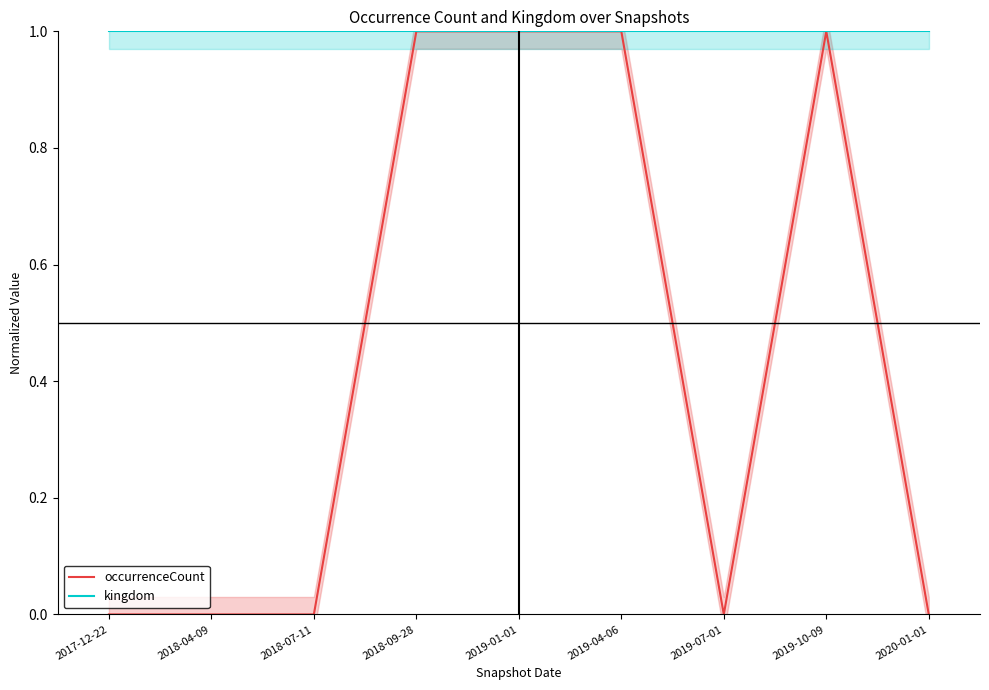

What is the value of the kingdom point at the 3rd from the left?

1